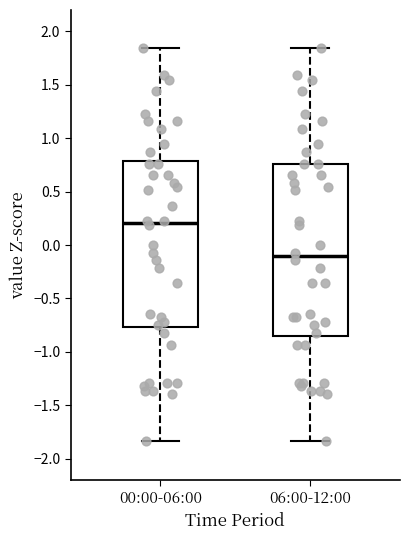

Reading left to right, read every box against the y-axis: the position of its median line, the range the box covers, and the ends of its whiskers. The values are not printed on the chart, so give them approximately, as read against the axis.

00:00-06:00: median 0.20, box -0.75 to 0.80, whiskers -1.85 to 1.85
06:00-12:00: median -0.10, box -0.85 to 0.75, whiskers -1.85 to 1.85